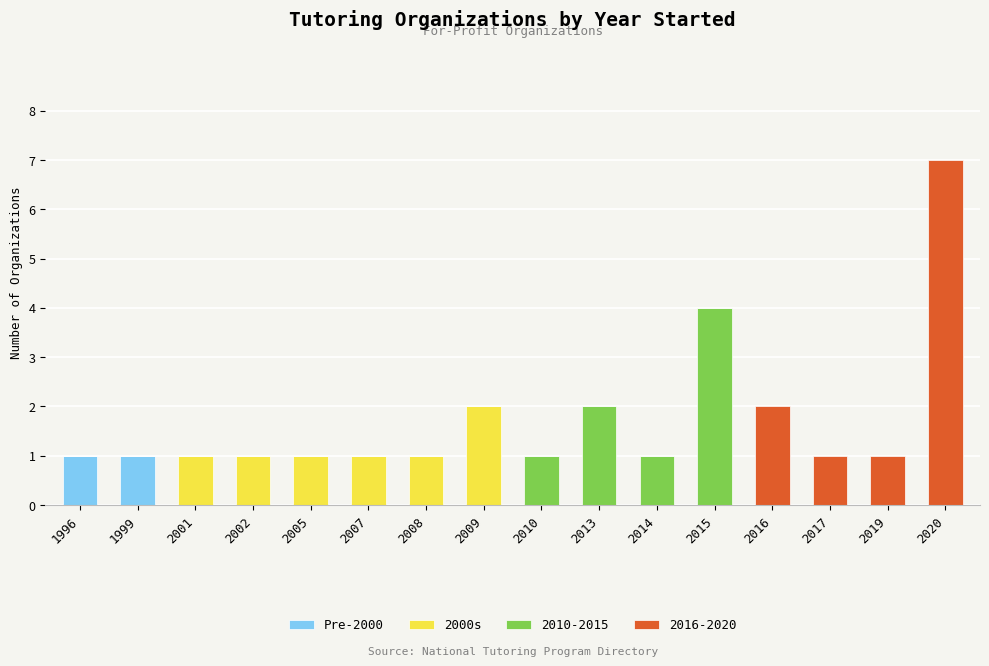

True or false: Pre-2000 has a value of 1 at 1996.

True